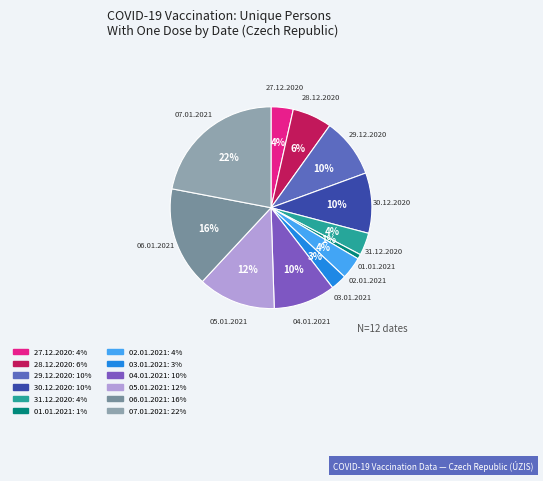

True or false: 02.01.2021 accounts for 12% of the total.

False